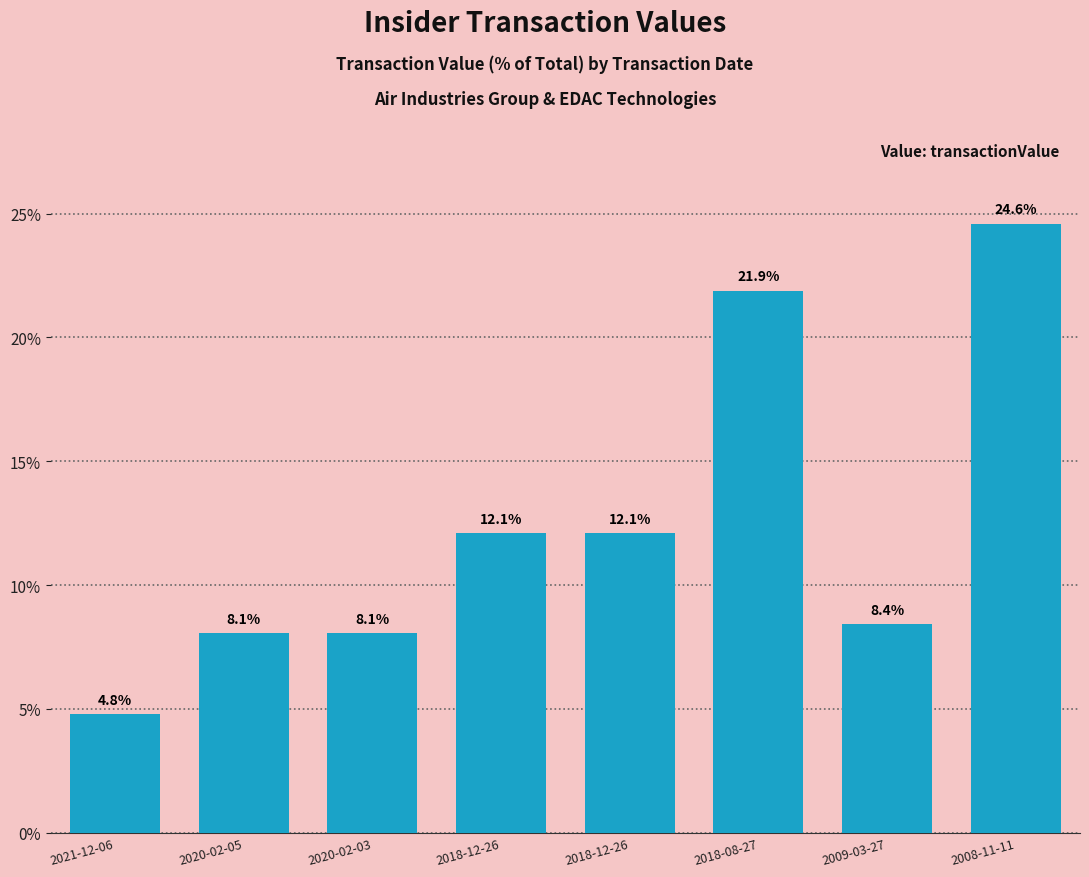

What is the change in value from 2020-02-03 to 2009-03-27?

+0.4